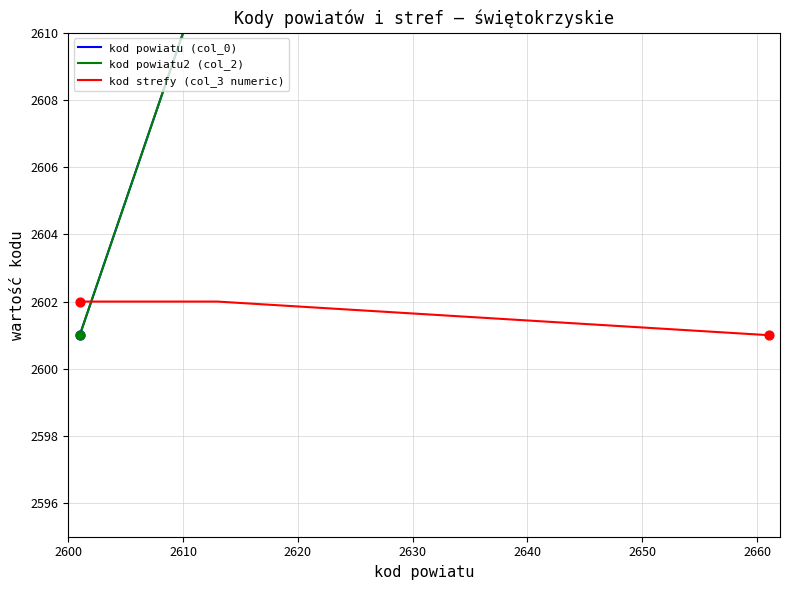

What is the lowest value of the kod strefy (col_3 numeric) series?

2601